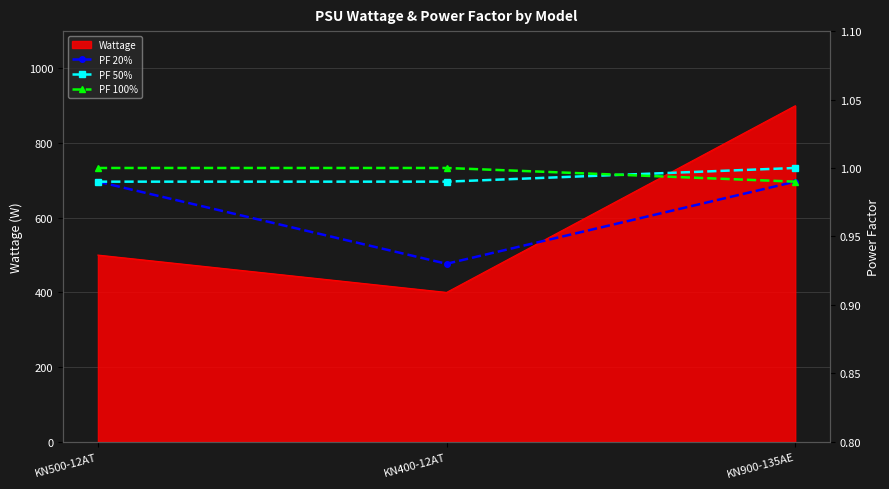

At which label does Wattage reach its peak?

KN900-135AE